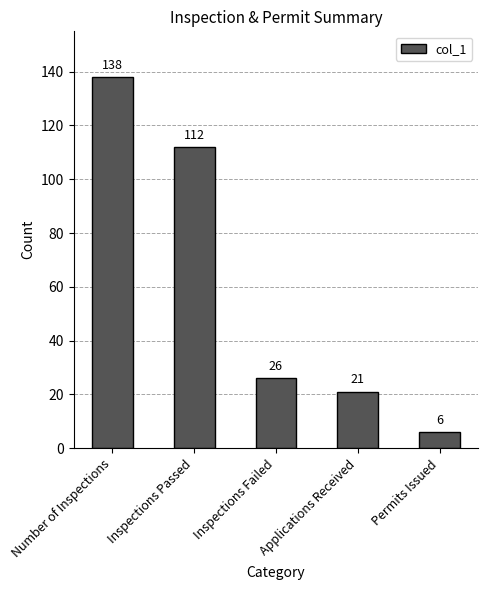

What is the maximum value shown in the chart?

138